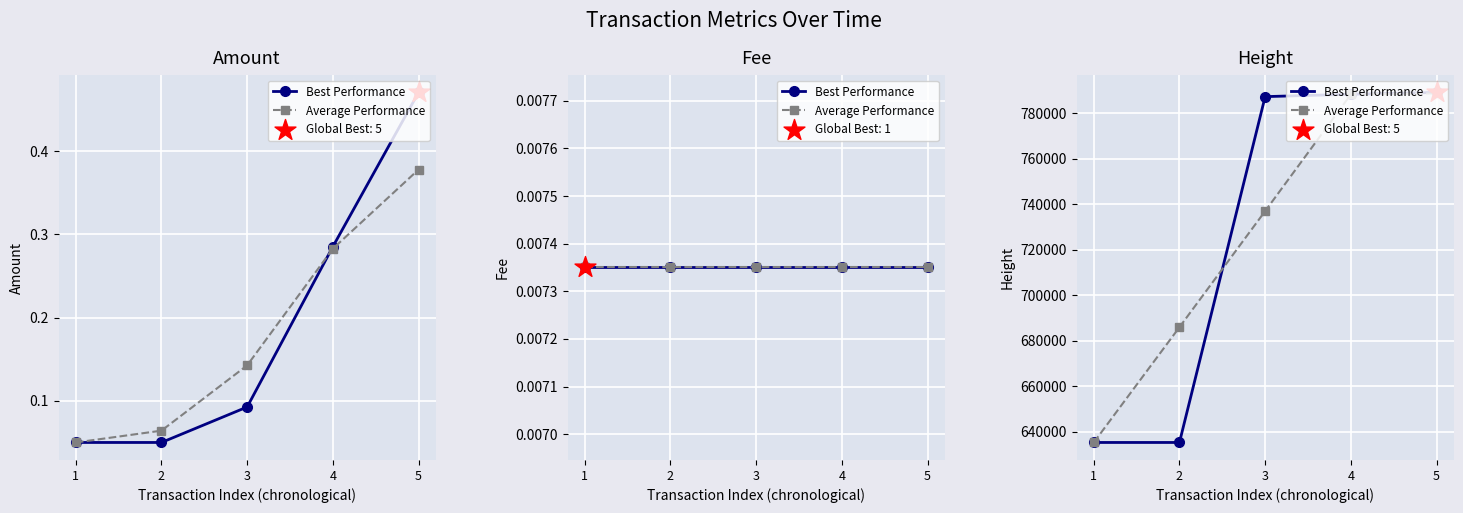

What is the total value across all series at 5?

1577793.5